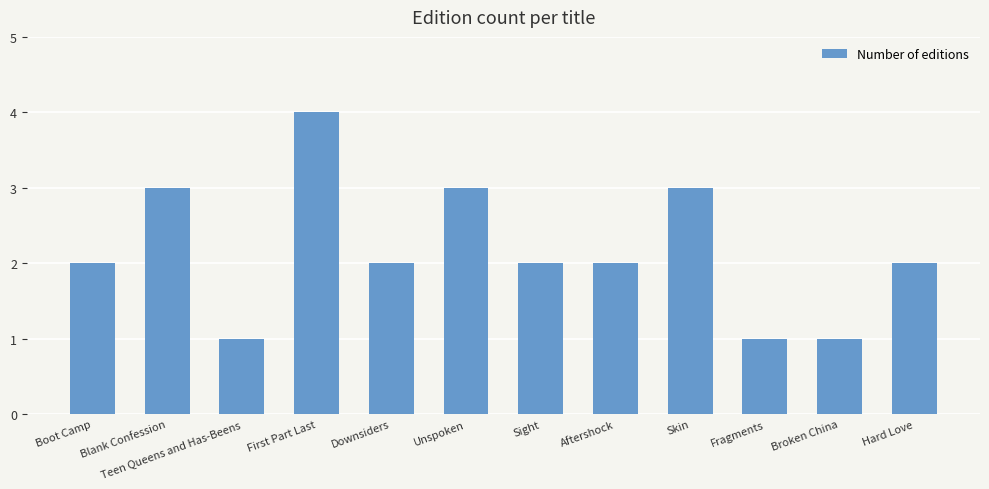

Count the values in the range 2 to 3.

8